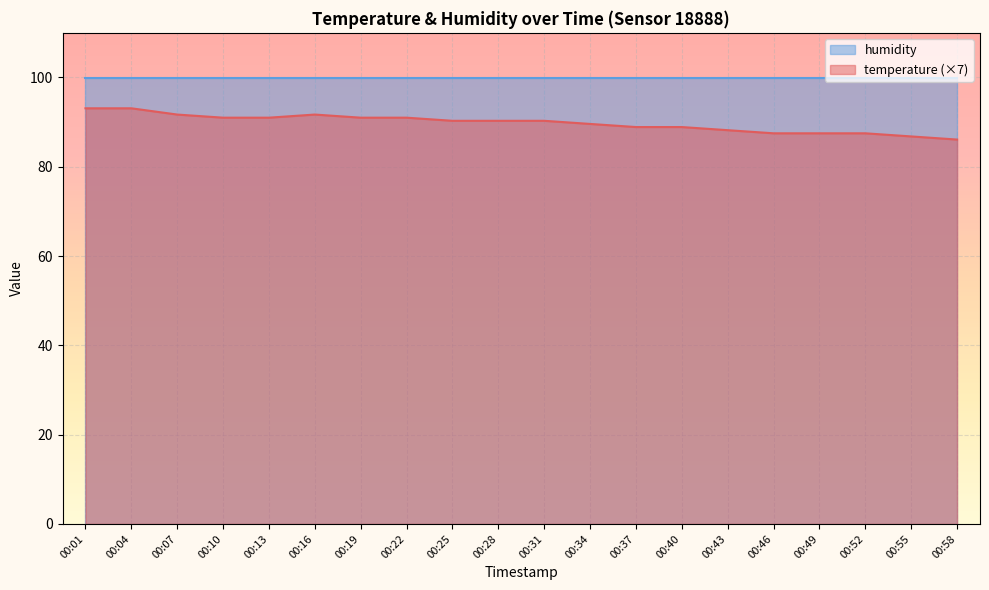

Which series has the largest total across all categories?

humidity